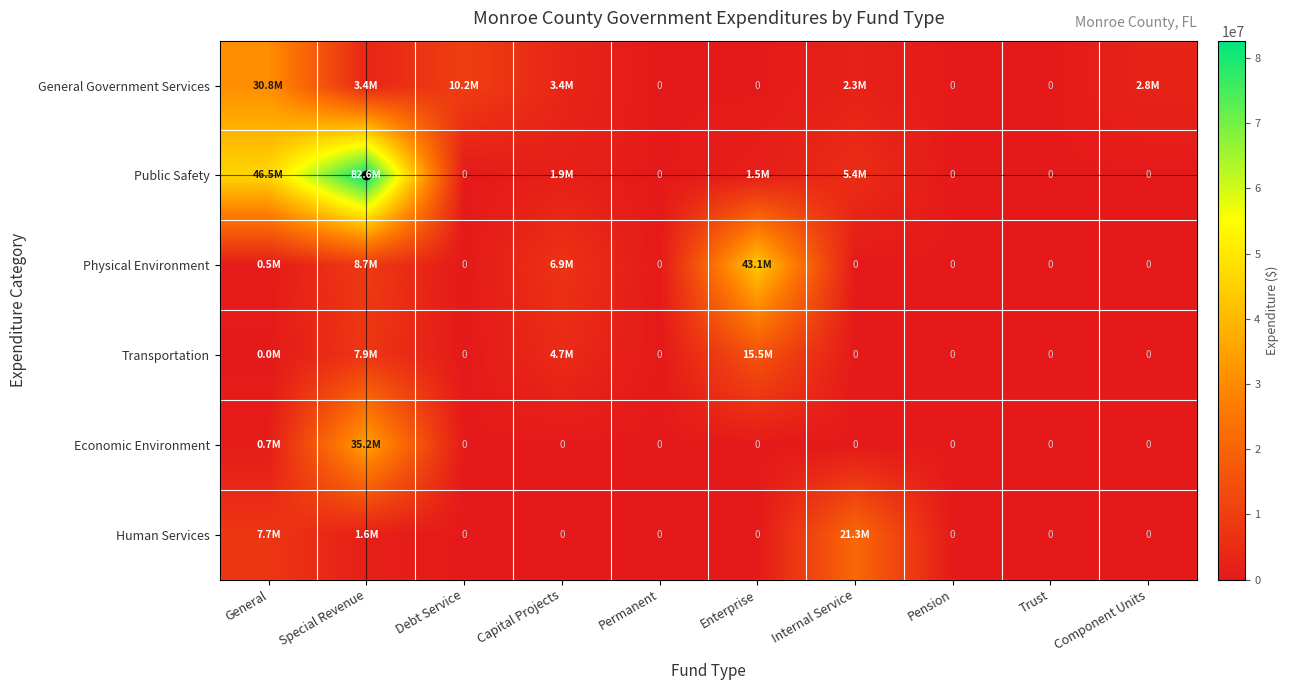

What is the average value of the Economic Environment series?

3587749